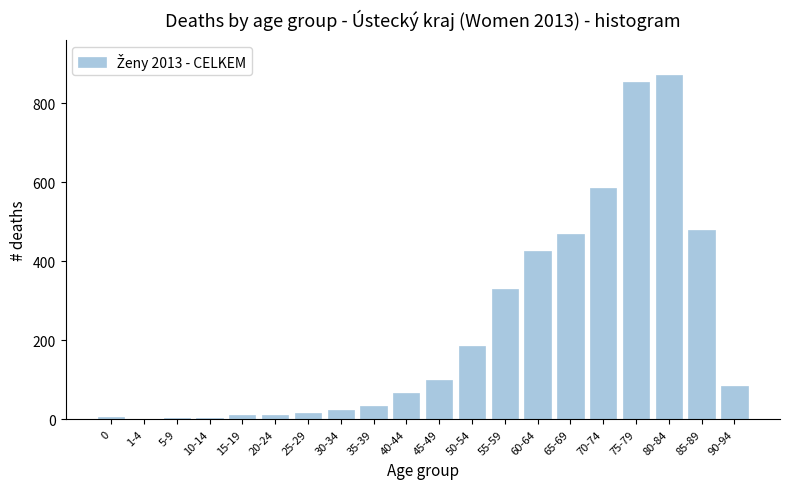

The chart shows a value of 765 at 85-89. True or false?

False